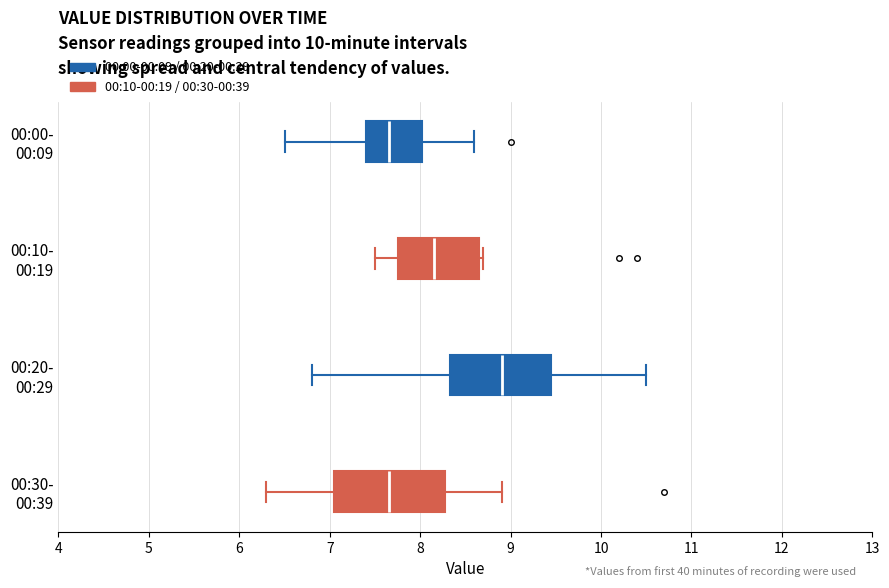

Which box has the furthest to the right median line?

00:20- 00:29